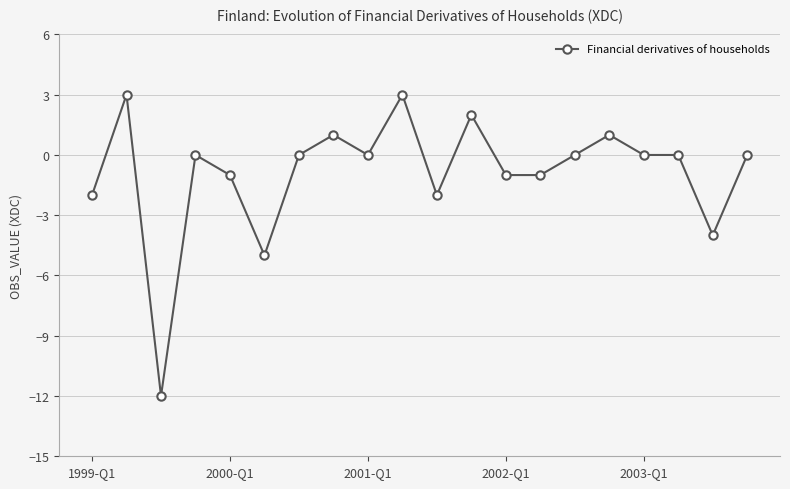

What is the difference between the maximum and minimum values?

15